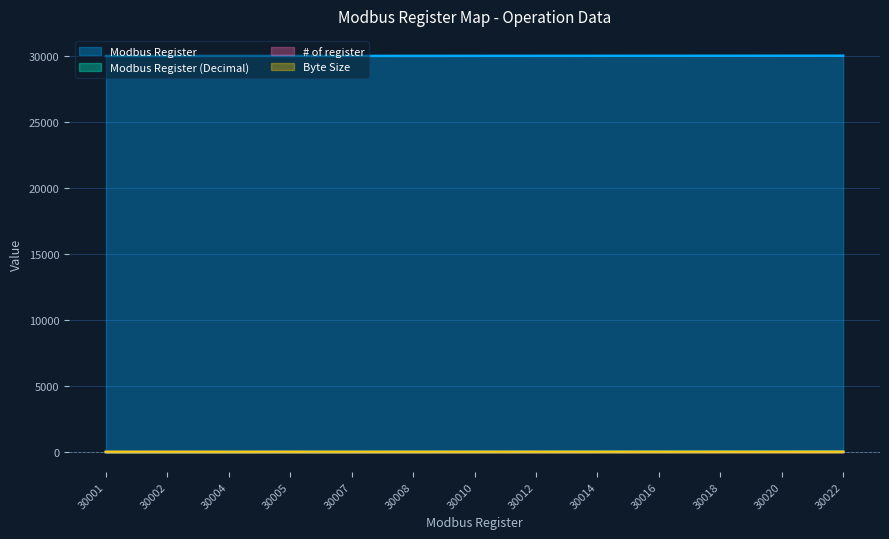

Between 30005 and 30018, which series saw the biggest shift?

Modbus Register